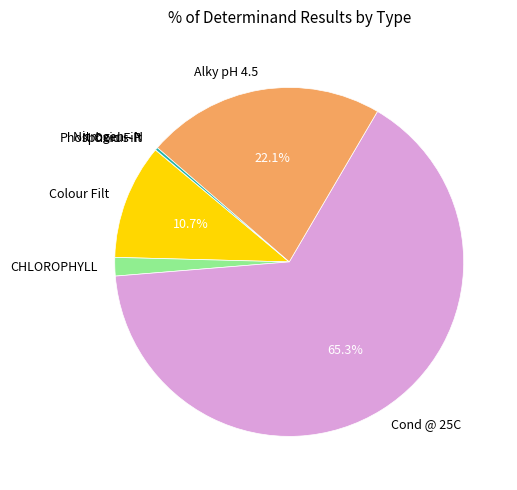

What is the largest slice in the pie chart?

Cond @ 25C